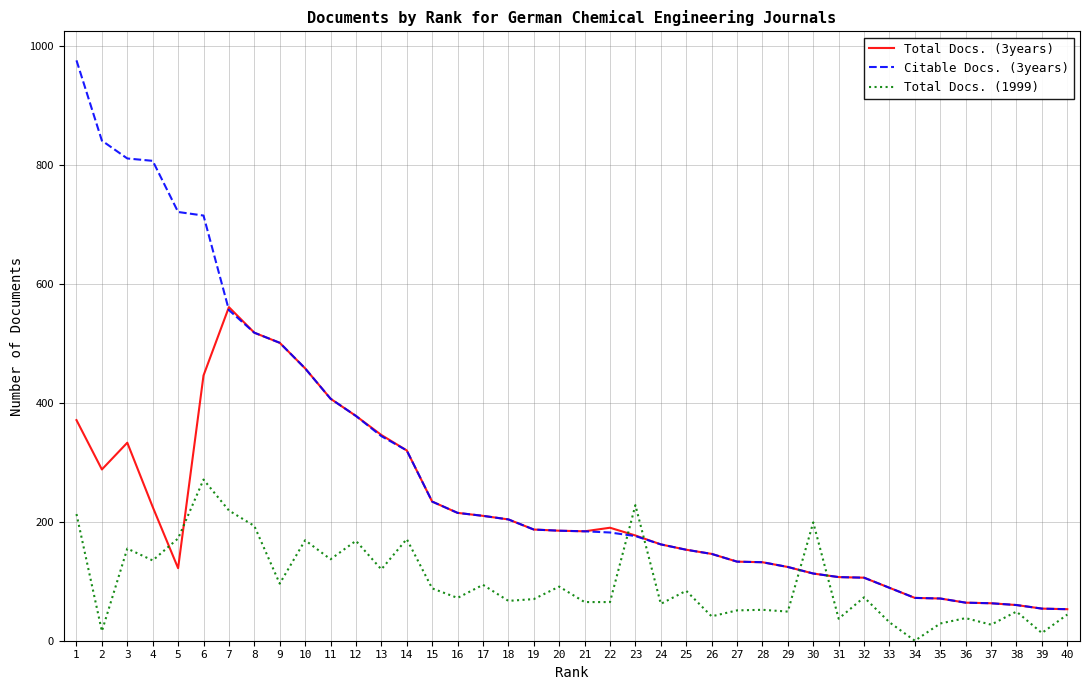

After their last crossing, which series has the higher values: Citable Docs. (3years) or Total Docs. (1999)?

Citable Docs. (3years)